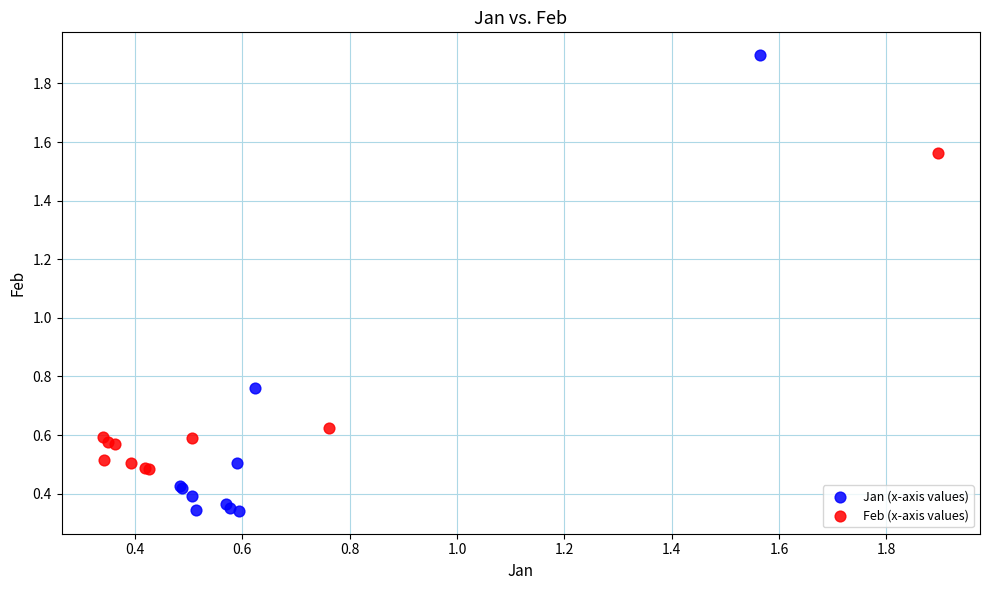

What are all the series names shown in the legend?

Jan (x-axis values), Feb (x-axis values)